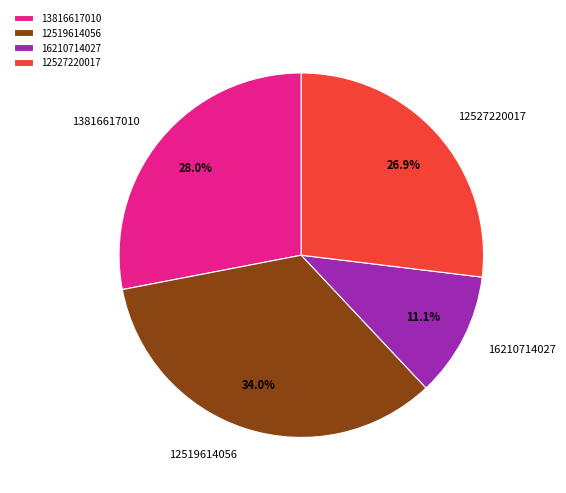

Approximately how many times larger is the value at 12527220017 compared to 16210714027?

2.4